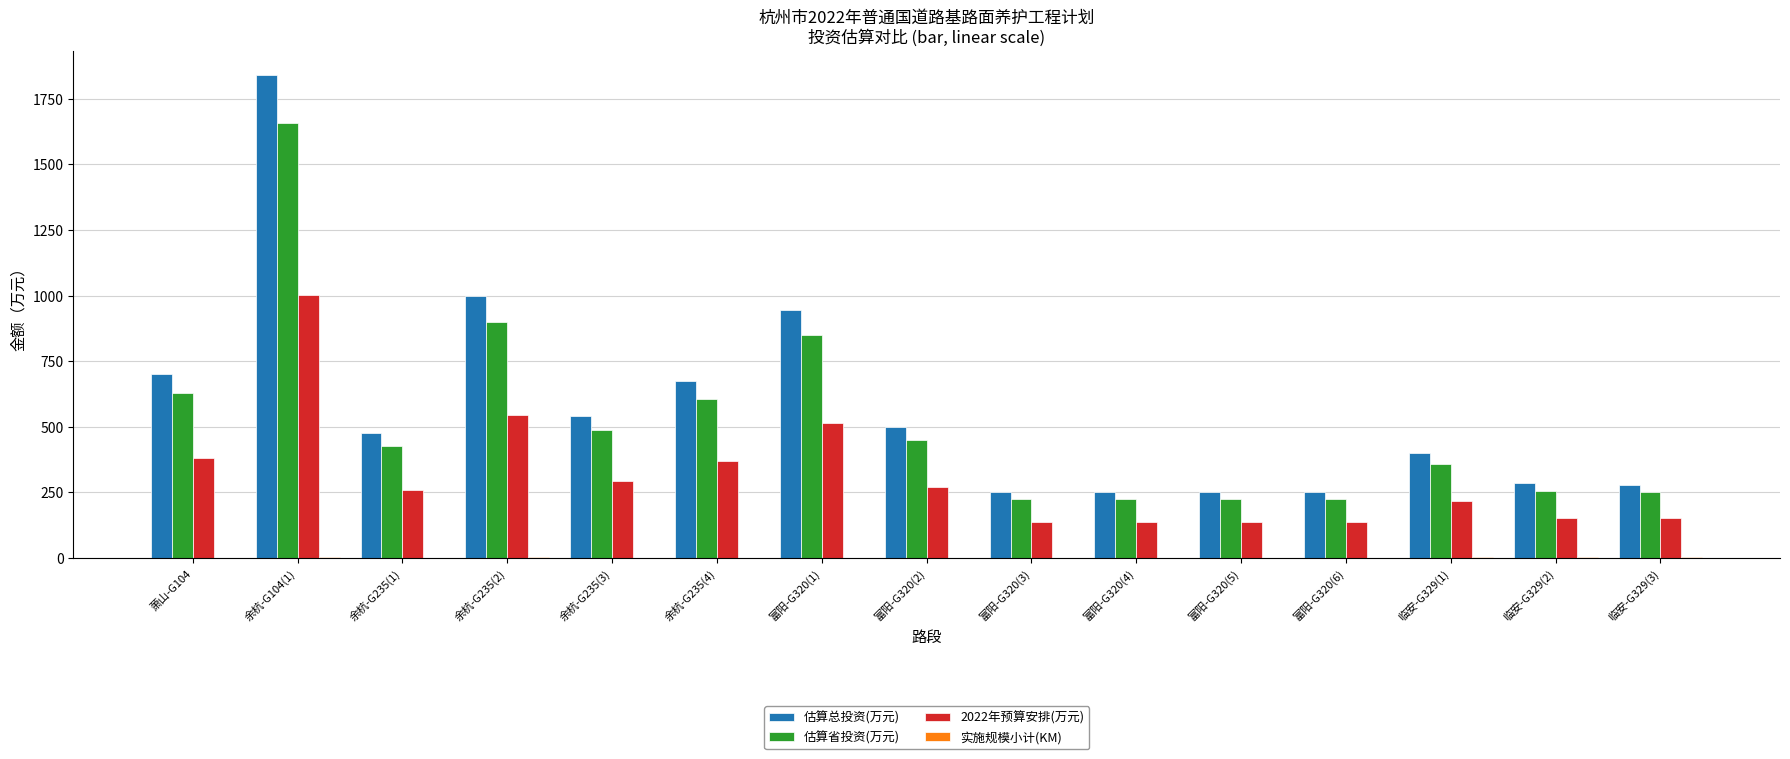

At which category does the chart reach its peak across all series?

余杭-G104(1)